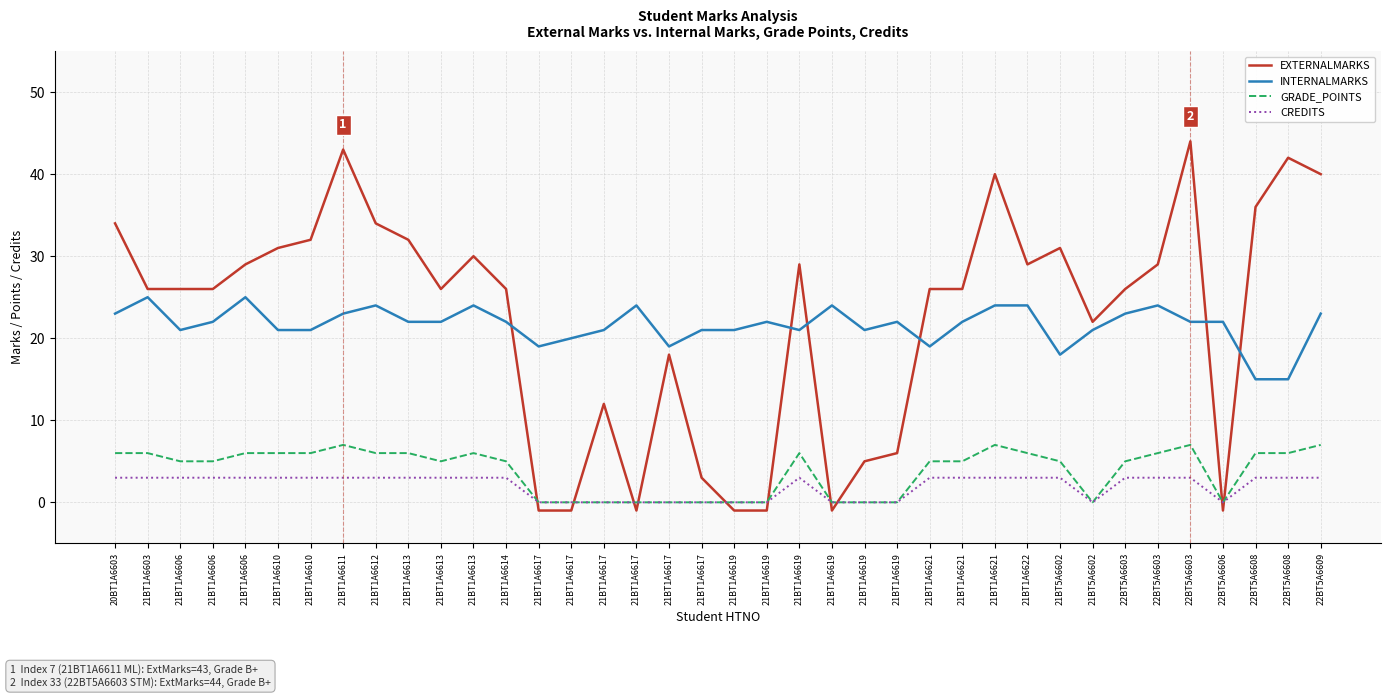

Rank the series at 21BT1A6613 from highest to lowest value.

EXTERNALMARKS, INTERNALMARKS, GRADE_POINTS, CREDITS